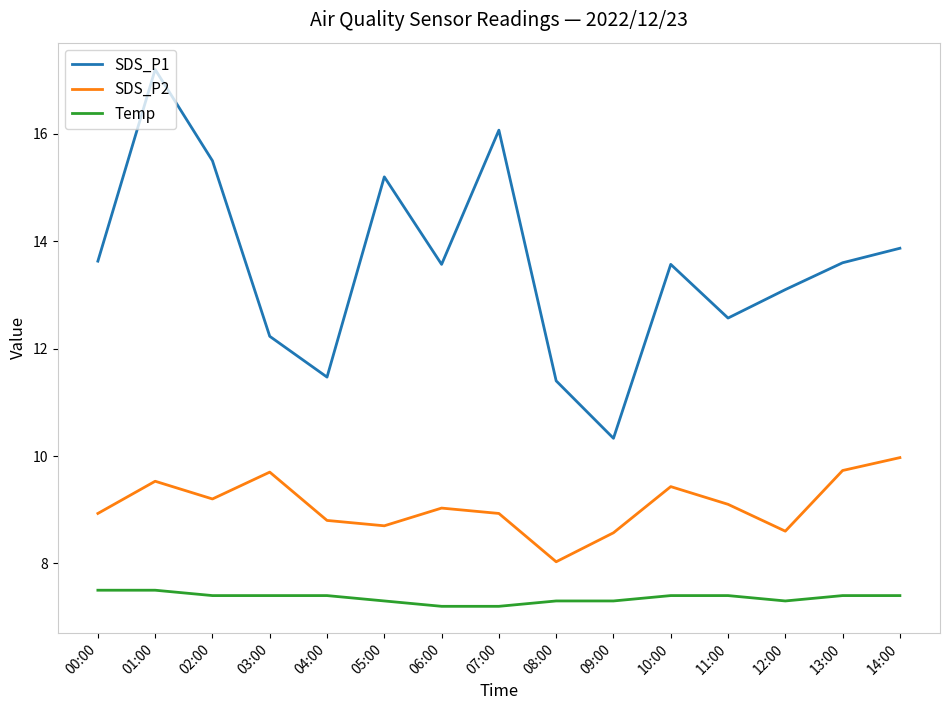

True or false: Temp and SDS_P2 cross at least once.

False